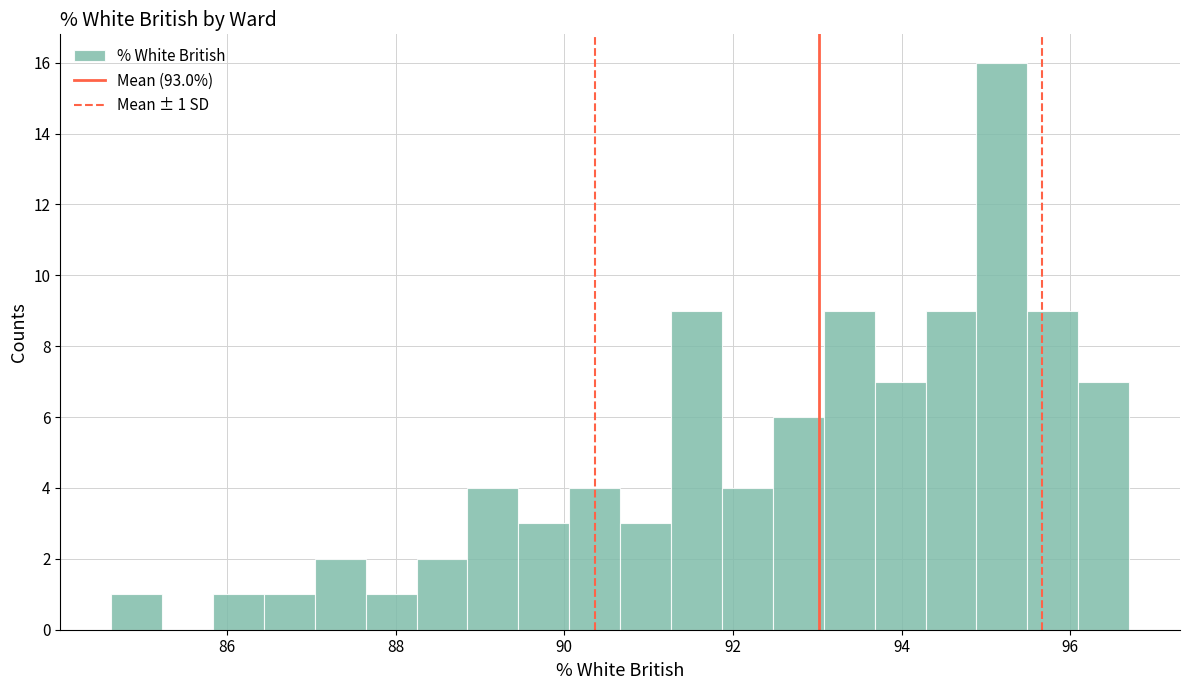

Around what value on the x-axis is the tallest bar? Give the approximate position of its centre, as read against the axis.

95.2